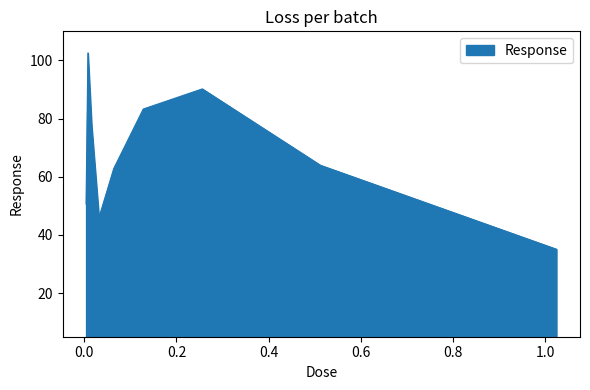

What is the smallest value displayed?

35.1